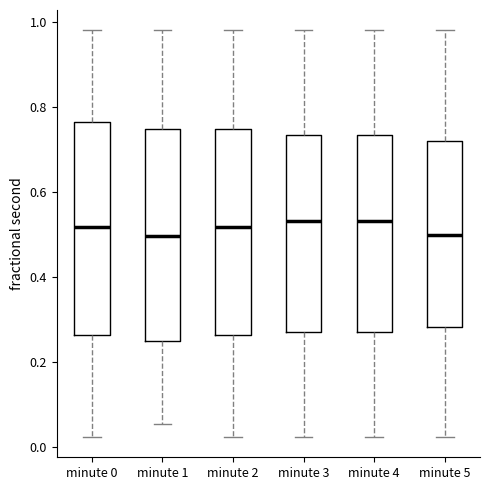

Where is the lower edge of the box for minute 3 on the y-axis? The values are not printed on the chart, so give them approximately, as read against the axis.

0.26